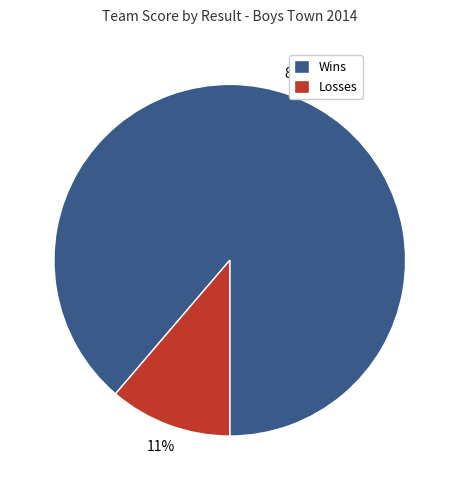

What is the smallest slice in the pie chart?

Losses